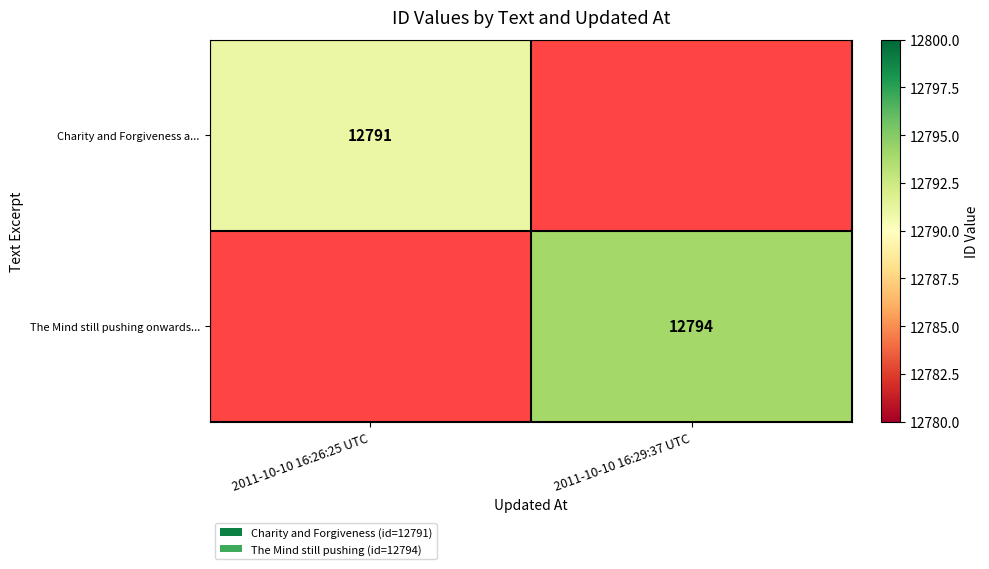

Is it true that The Mind still pushing onwards... equals 18998.6 at 2011-10-10 16:29:37 UTC?

False